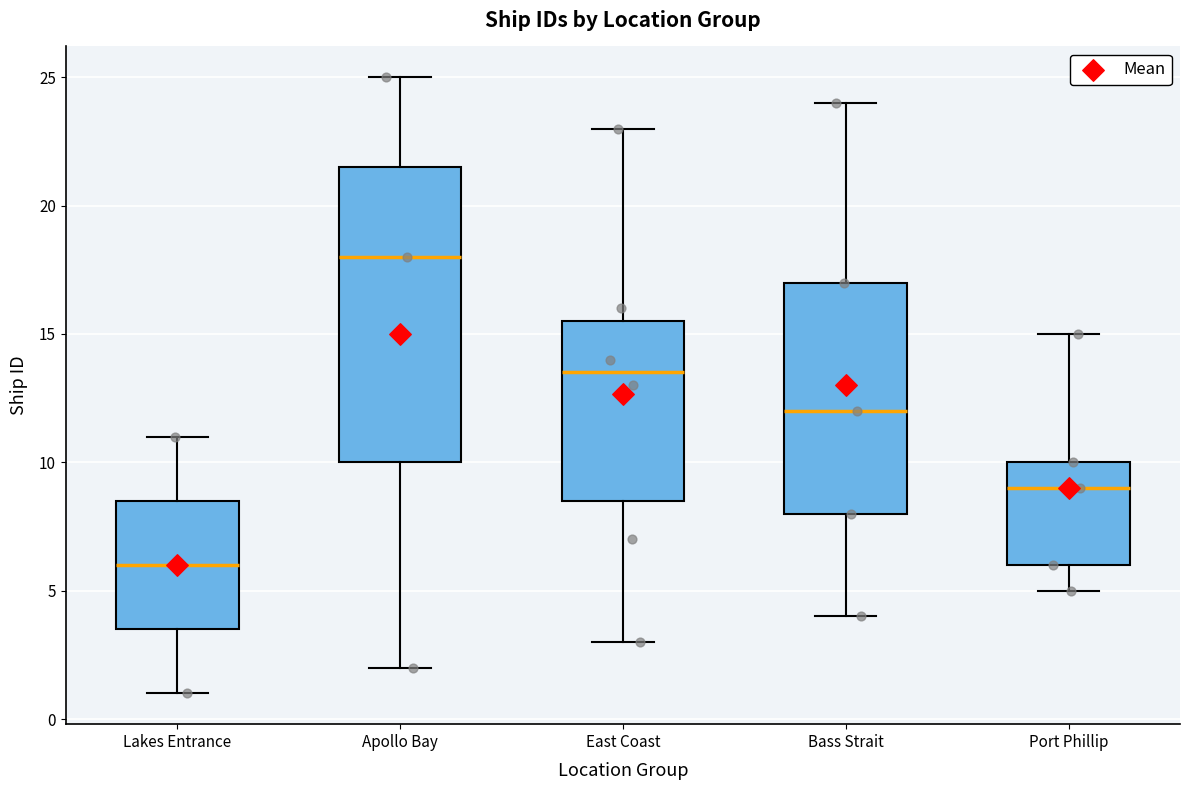

Comparing the boxes themselves (not the whiskers), which one is the tallest?

Apollo Bay